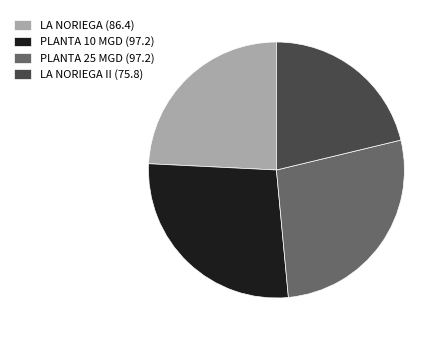

Is there any slice that represents more than half of the pie?

No